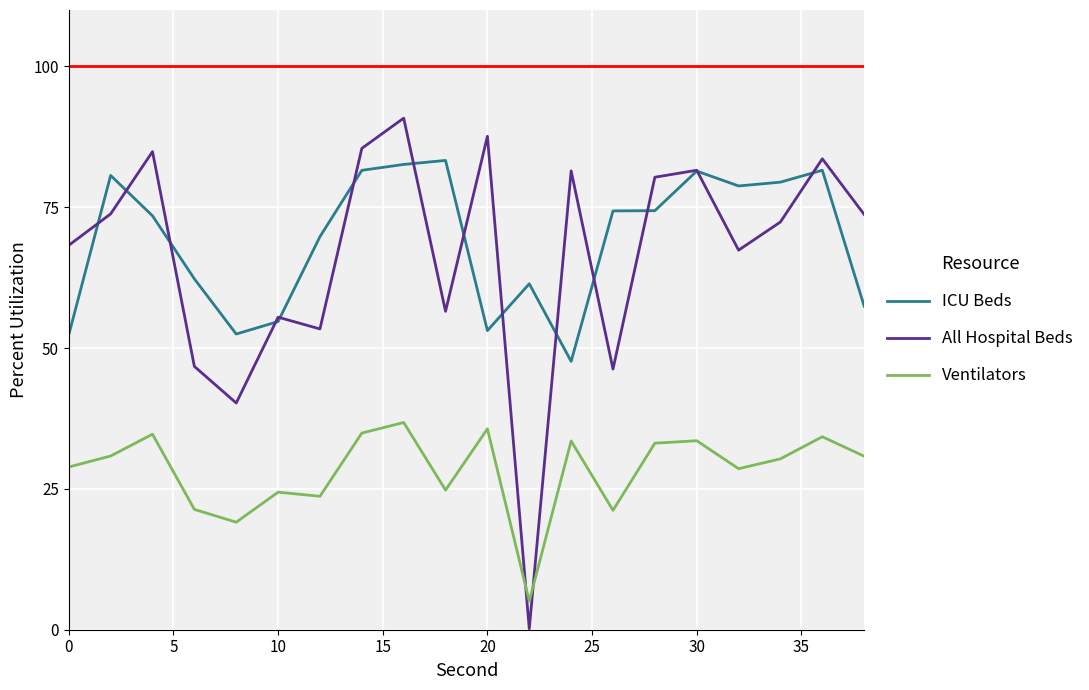

Which series has the widest spread of values?

All Hospital Beds